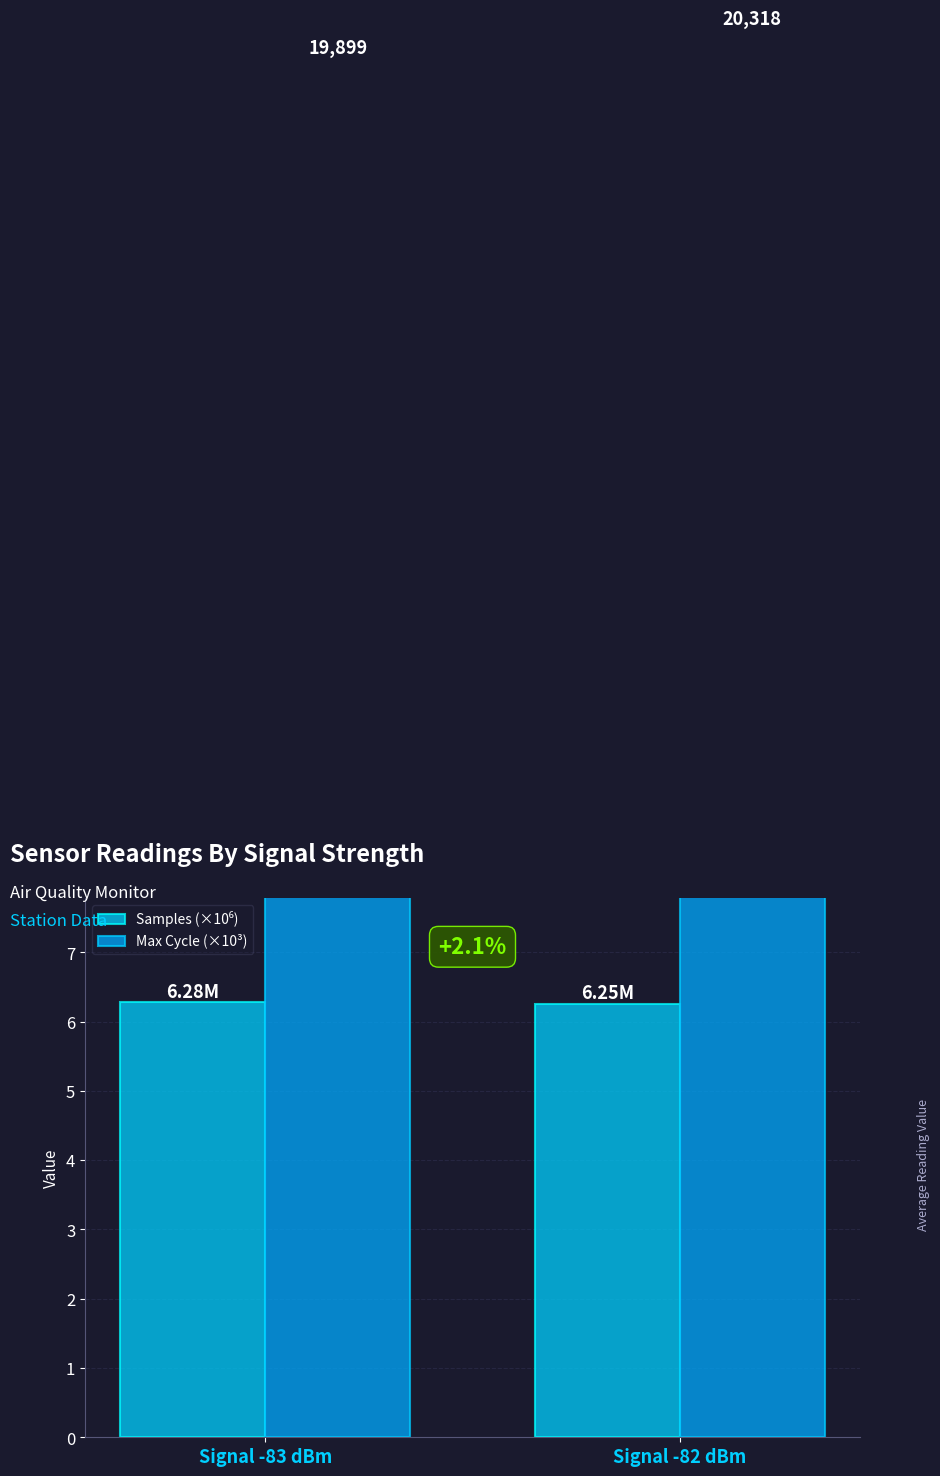

Reading left to right, what are all the values shown in this chart?

Samples (×10⁶): Signal -83 dBm=6.3	Signal -82 dBm=6.3
Max Cycle (×10³): Signal -83 dBm=19.9	Signal -82 dBm=20.3